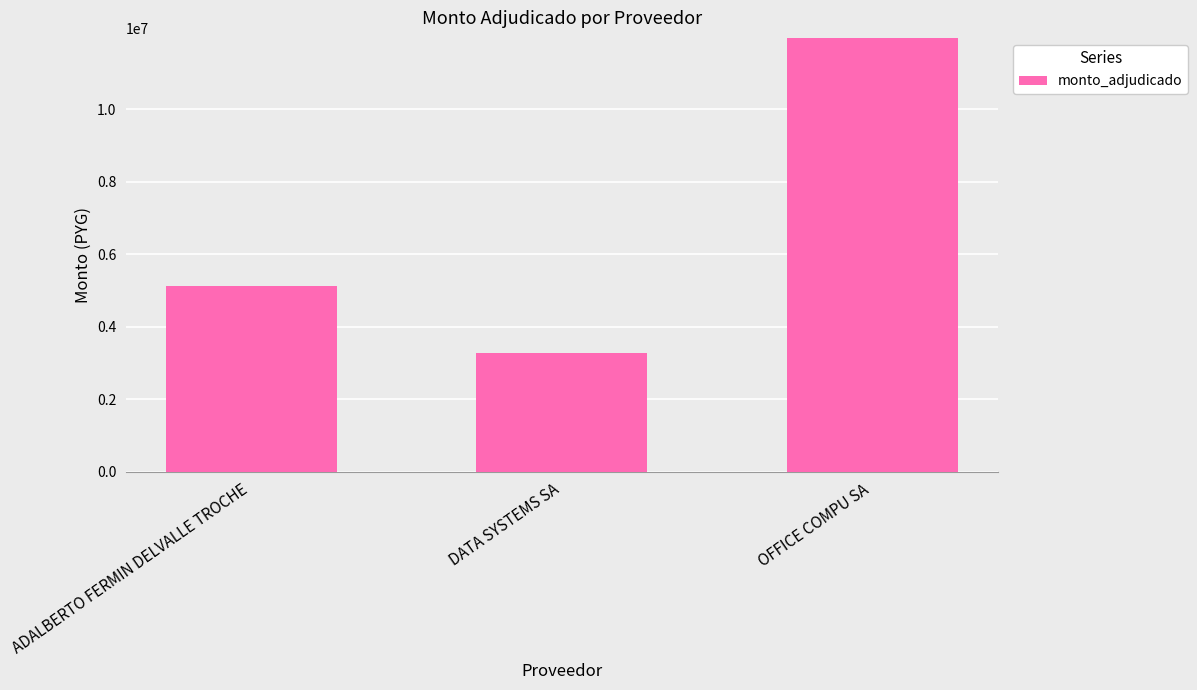

Reading left to right, transcribe all the data shown in this chart.

5125250	3266790	11974300